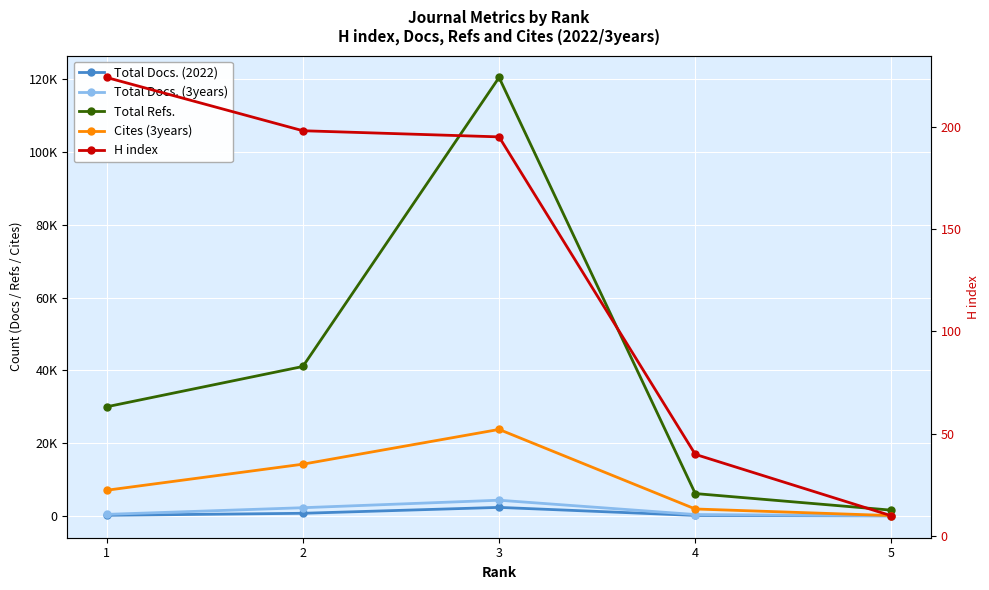

Does the chart display data point markers on the line(s)?

Yes